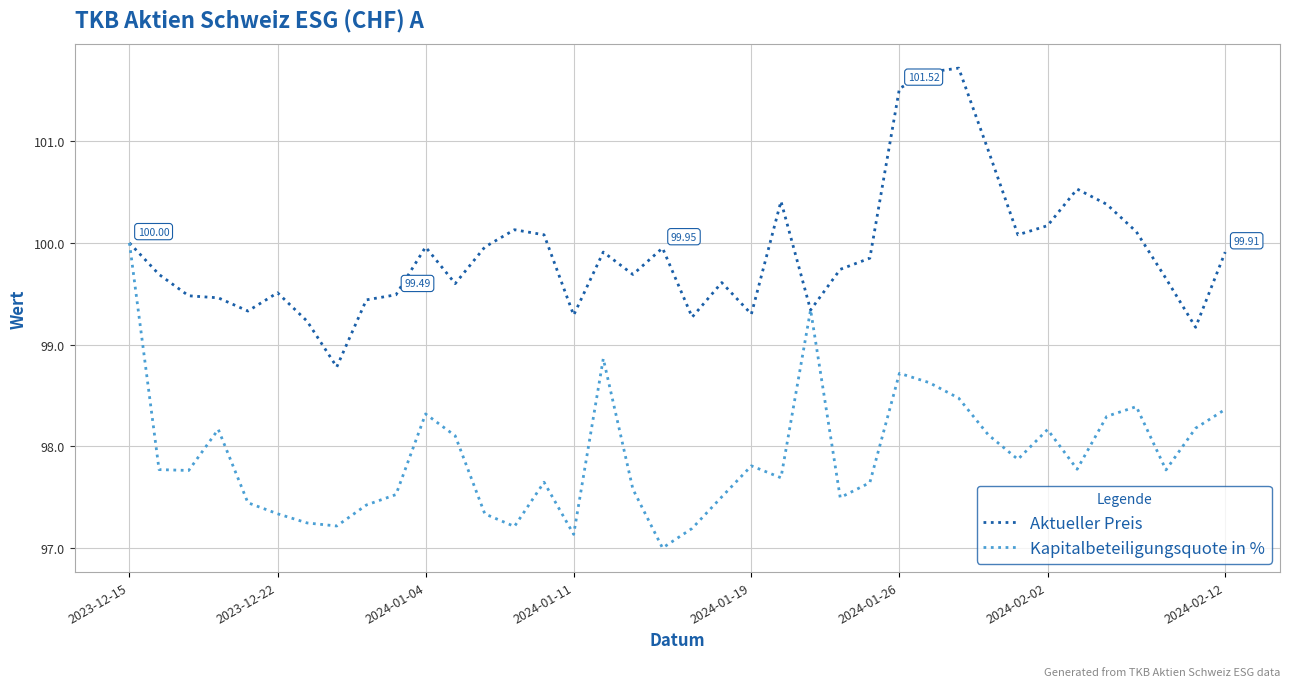

Rank the series by their average value, from lowest to highest.

Kapitalbeteiligungsquote in %, Aktueller Preis